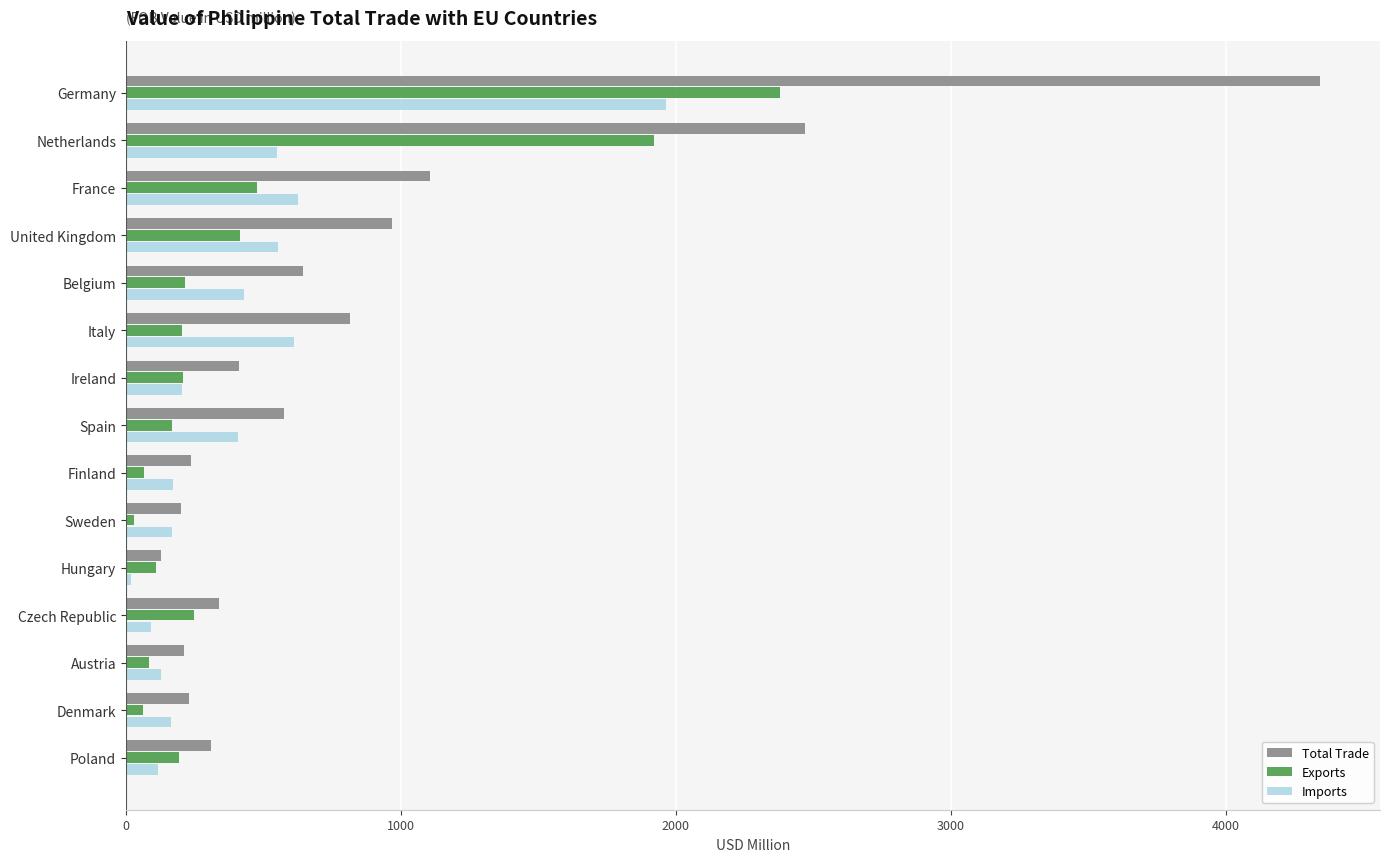

Which series has the largest range (max minus min)?

Total Trade